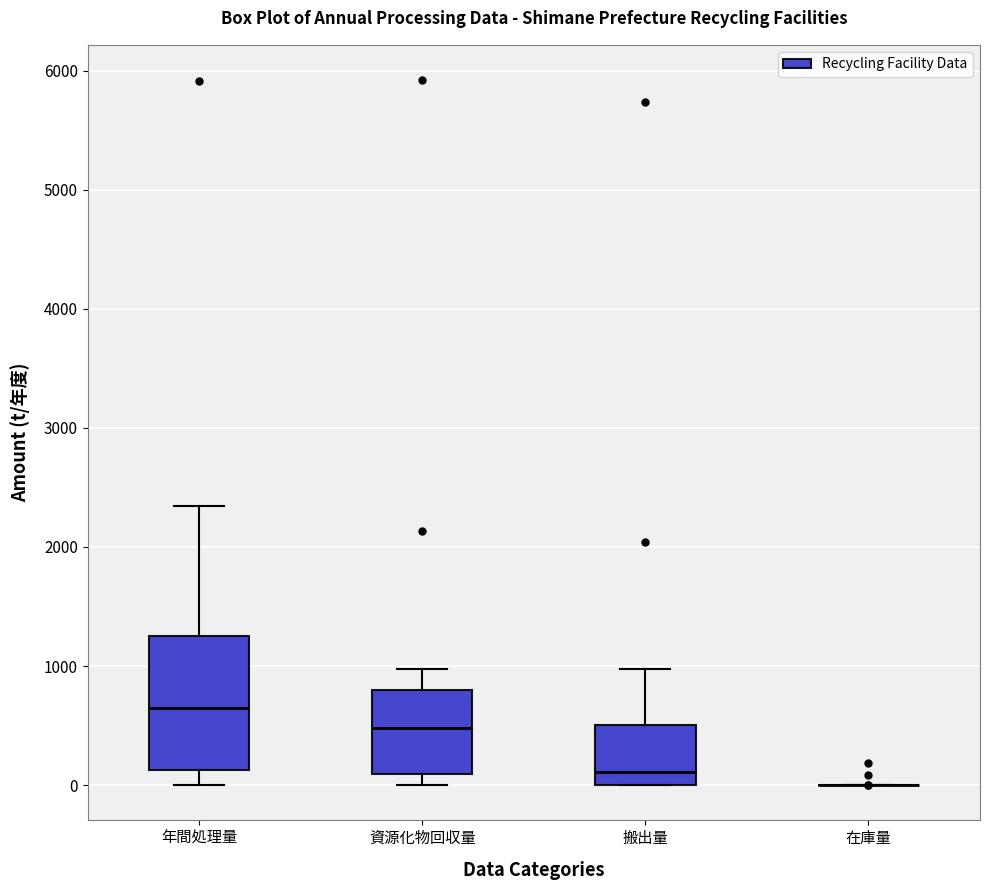

Which box is the tallest, from its lower edge to its upper edge?

年間処理量